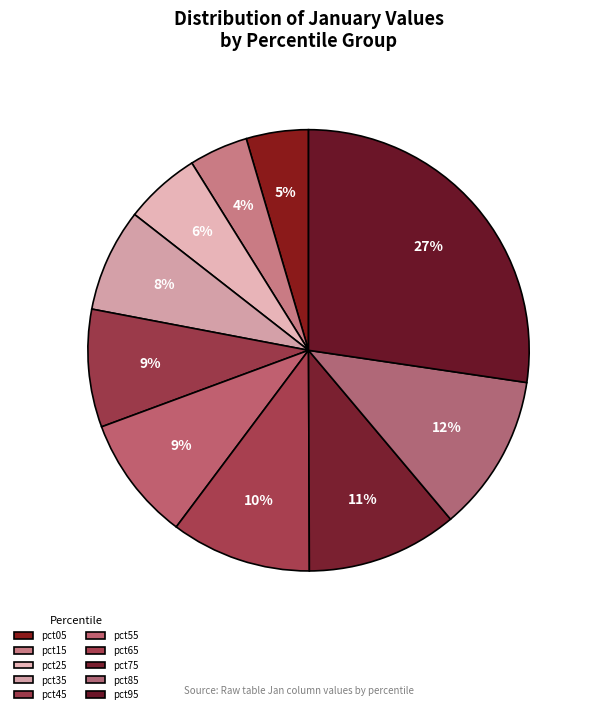

Does pct15 represent more than half of the total?

No